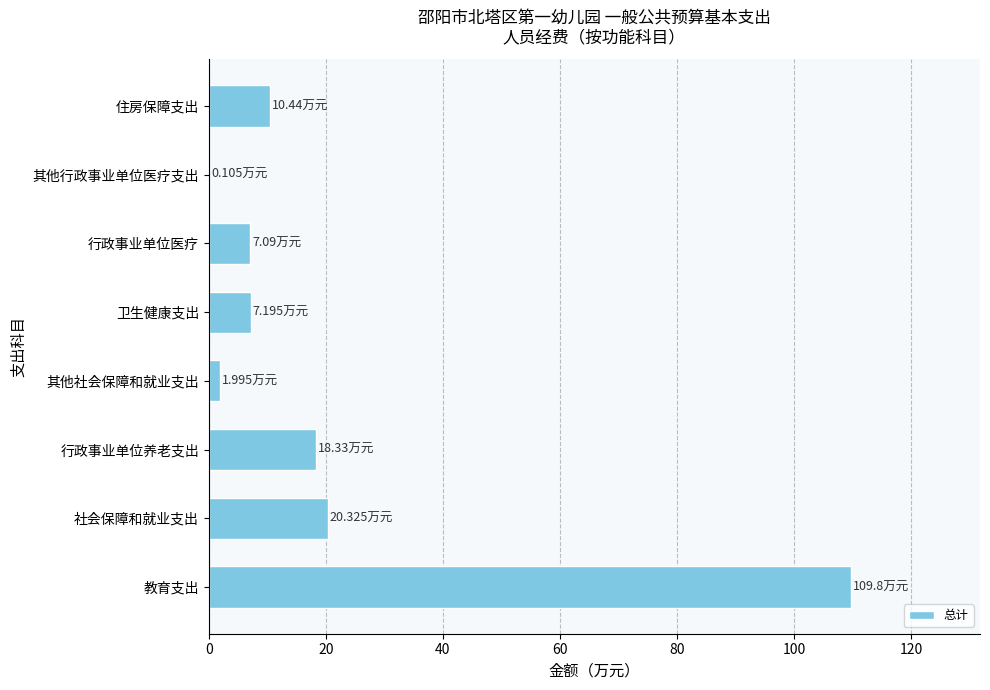

Between 社会保障和就业支出 and 教育支出, which is larger?

教育支出